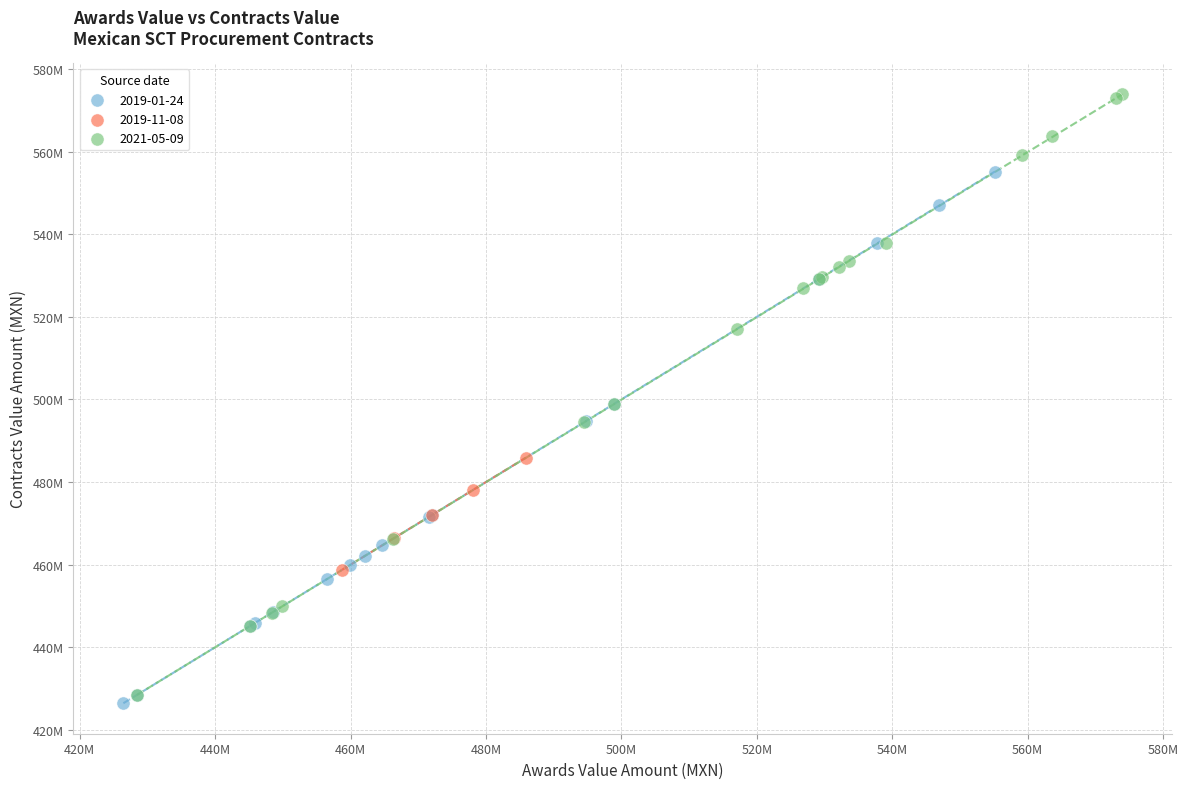

Which series has the largest Y range (max minus min)?

2021-05-09